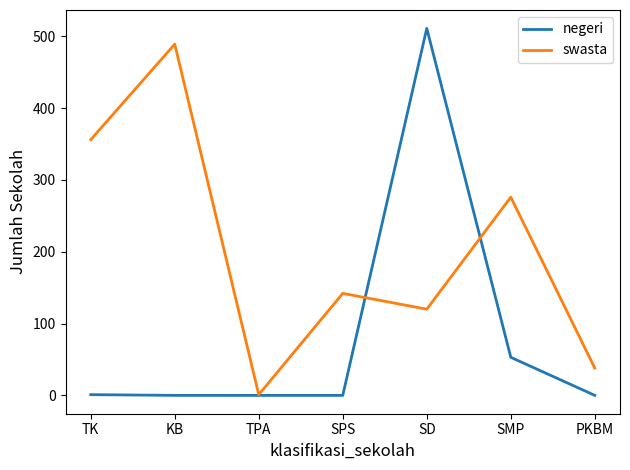

What is the difference between the maximum and minimum values in the negeri series?

511